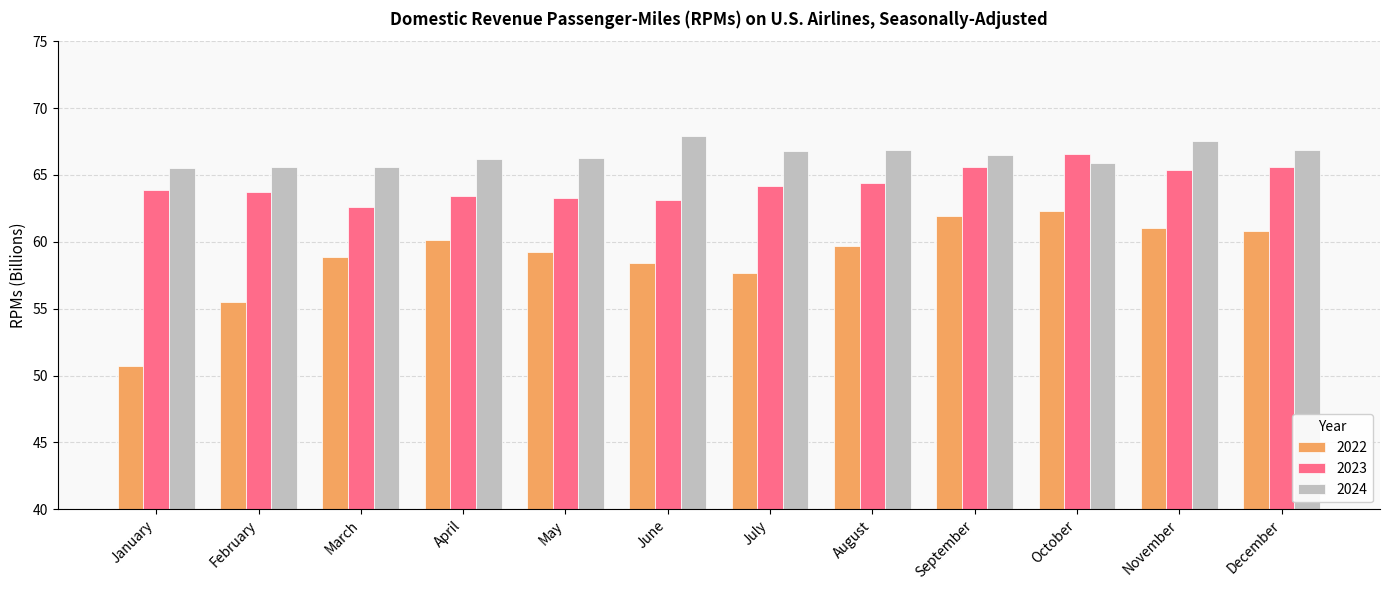

What is the smallest value displayed?

50.7